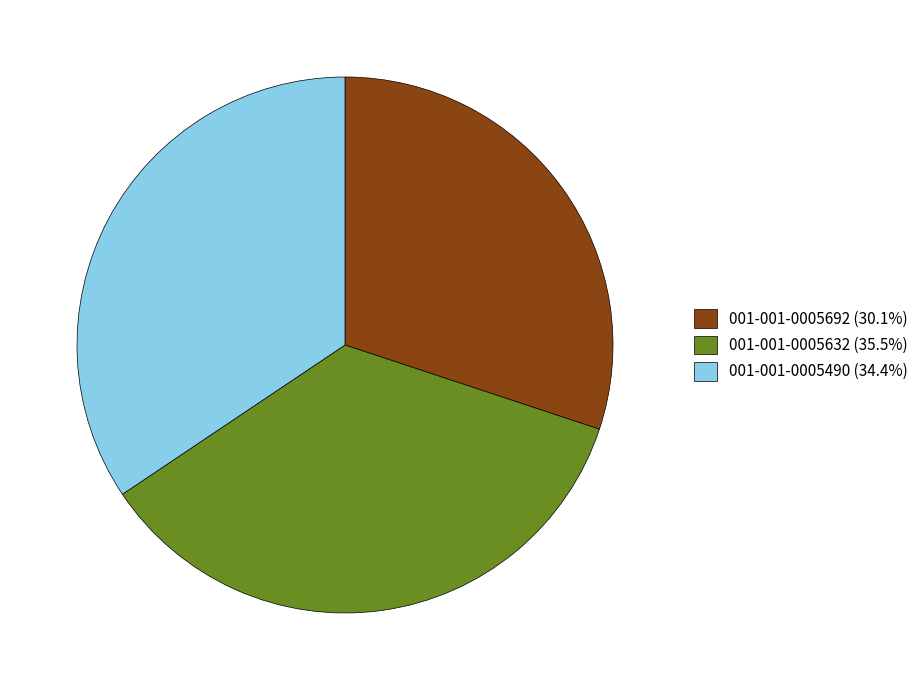

Approximately how many times larger is the value at 001-001-0005490 (34.4%) compared to 001-001-0005632 (35.5%)?

1.0